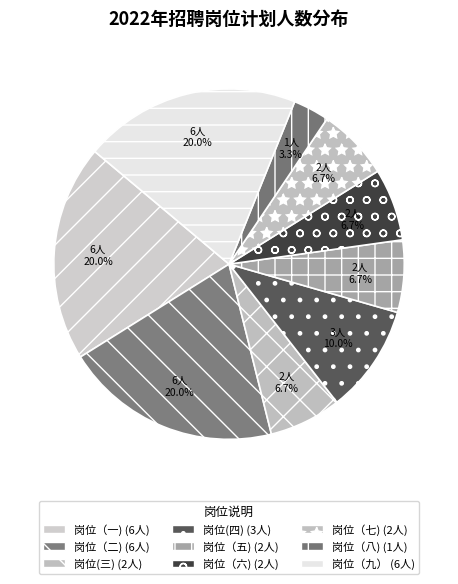

Is it true that 岗位（一) is 30% of the pie?

False